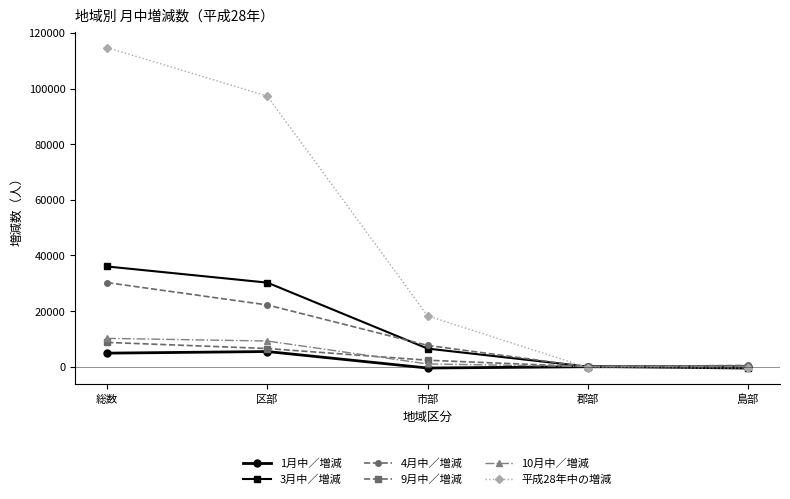

Is it true that 3月中／増減 equals 6480 at 市部?

True